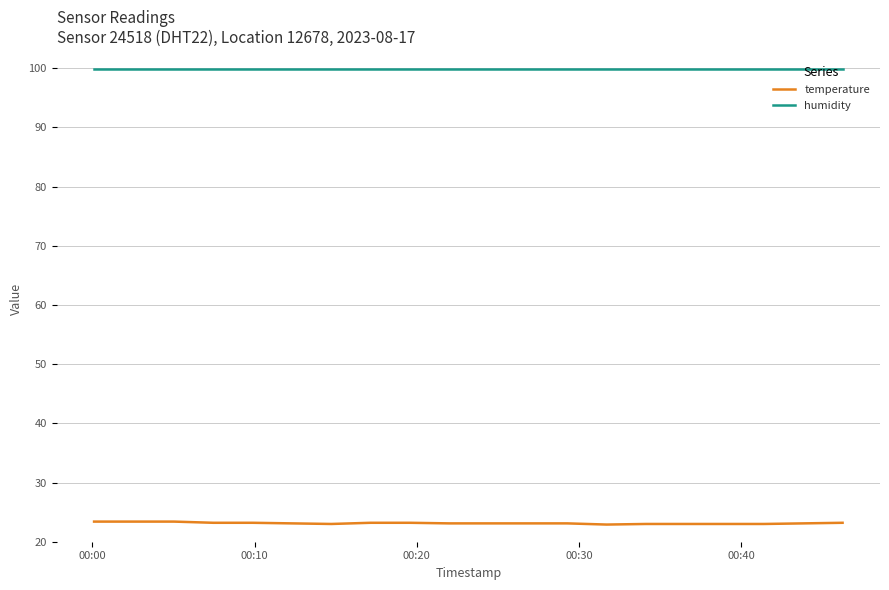

What is the lowest value of the temperature series?

22.9